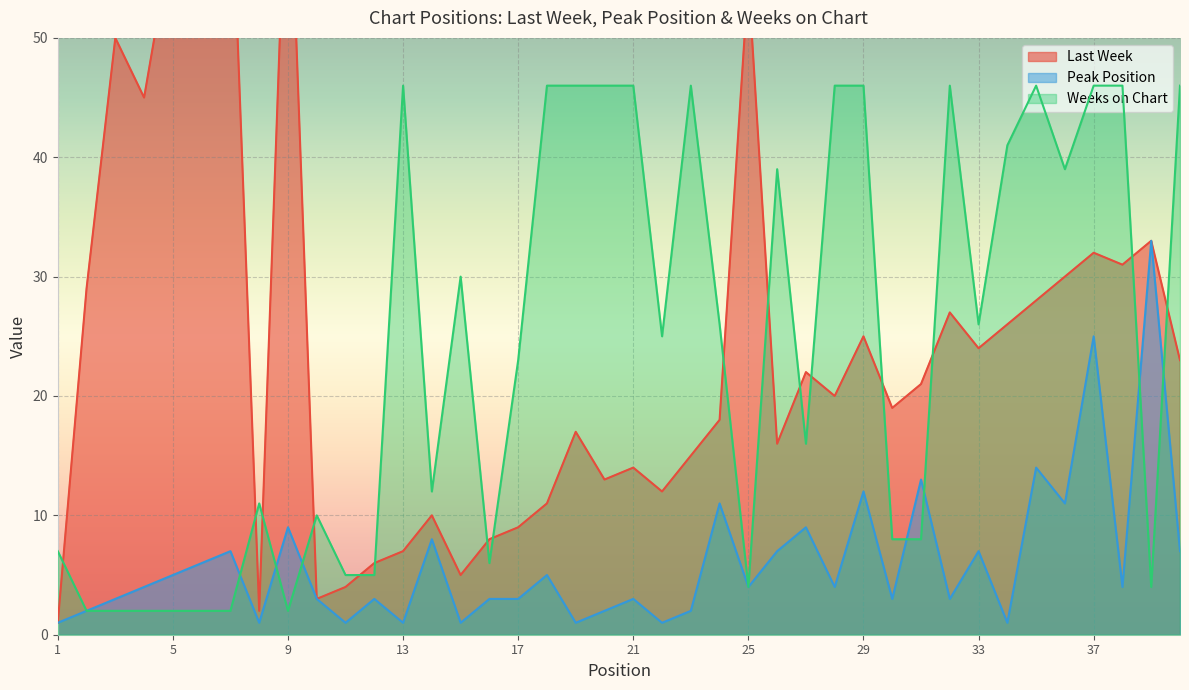

Reading left to right, transcribe all the data shown in this chart.

Last Week: 1=1	2=29	3=50	4=45	5=59	6=65	7=66	8=2	9=69	10=3	11=4	12=6	13=7	14=10	15=5	16=8	17=9	18=11	19=17	20=13	21=14	22=12	23=15	24=18	25=55	26=16	27=22	28=20	29=25	30=19	31=21	32=27	33=24	34=26	35=28	36=30	37=32	38=31	39=33	40=23
Peak Position: 1=1	2=2	3=3	4=4	5=5	6=6	7=7	8=1	9=9	10=3	11=1	12=3	13=1	14=8	15=1	16=3	17=3	18=5	19=1	20=2	21=3	22=1	23=2	24=11	25=4	26=7	27=9	28=4	29=12	30=3	31=13	32=3	33=7	34=1	35=14	36=11	37=25	38=4	39=33	40=7
Weeks on Chart: 1=7	2=2	3=2	4=2	5=2	6=2	7=2	8=11	9=2	10=10	11=5	12=5	13=46	14=12	15=30	16=6	17=23	18=46	19=46	20=46	21=46	22=25	23=46	24=26	25=4	26=39	27=16	28=46	29=46	30=8	31=8	32=46	33=26	34=41	35=46	36=39	37=46	38=46	39=4	40=46